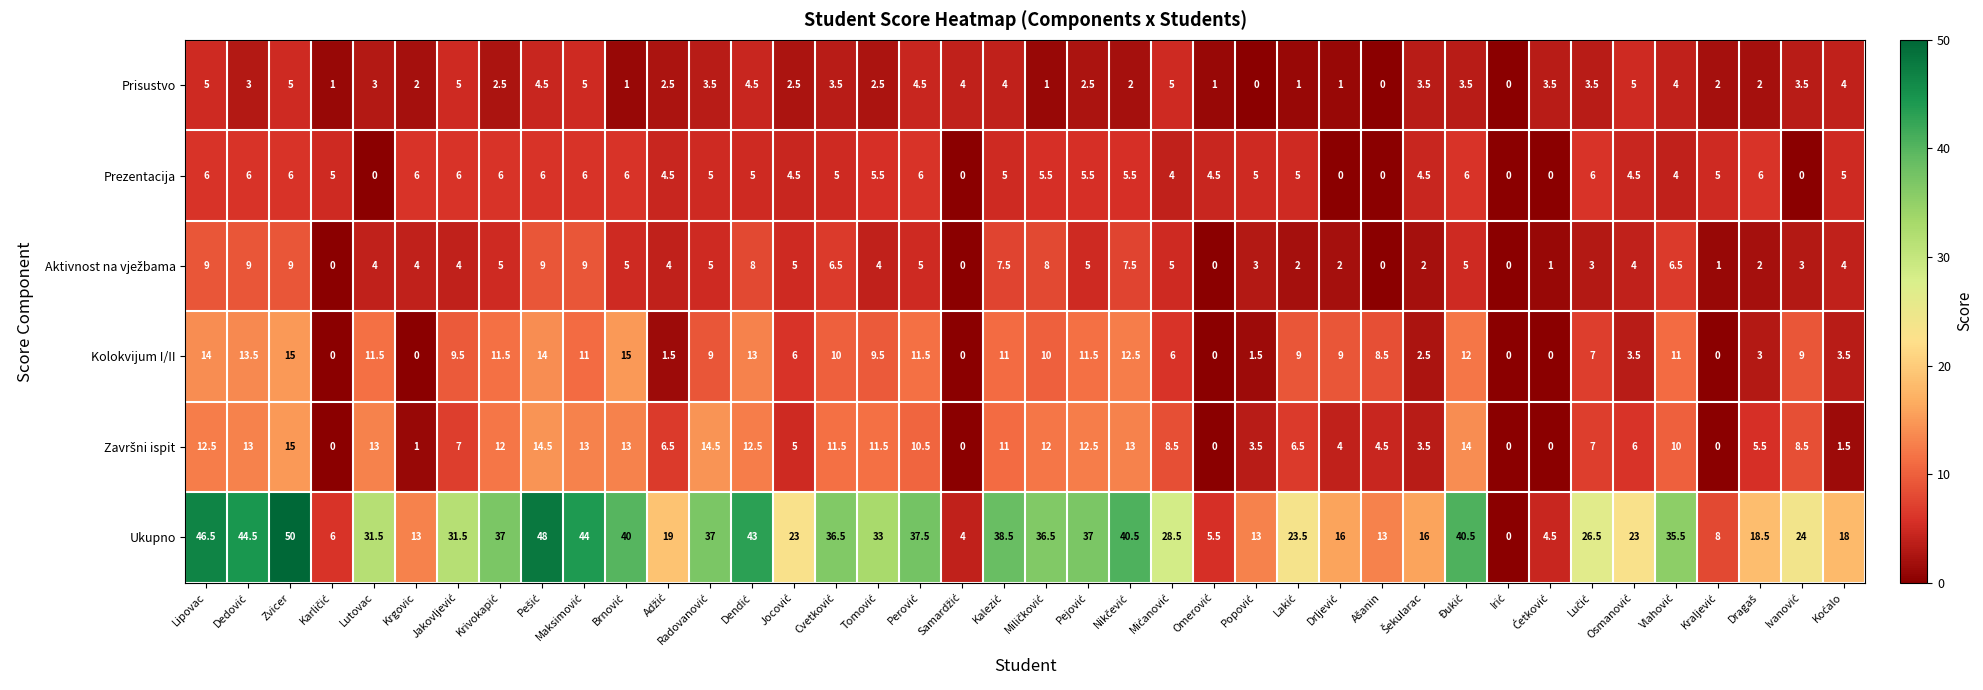

At how many categories does at least one series exceed 1?

39